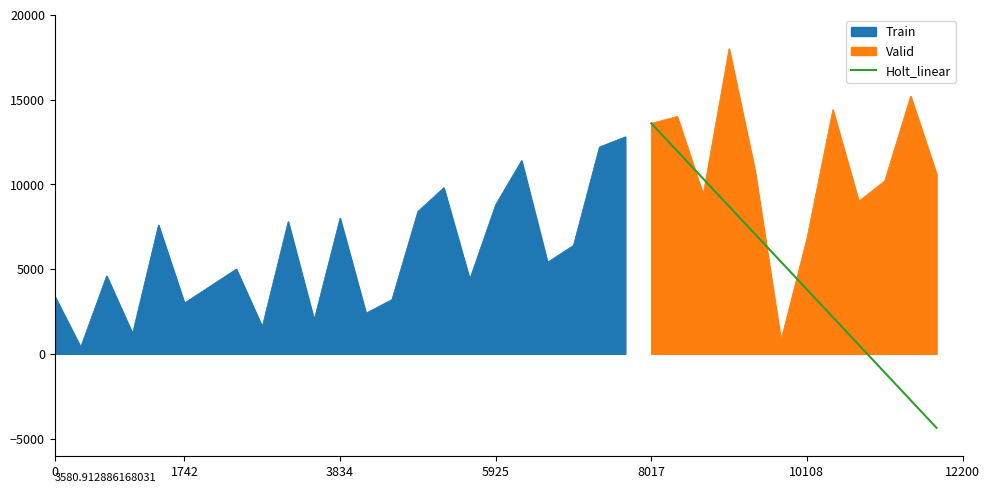

True or false: there are more than 0 points higher than both neighbors.

False